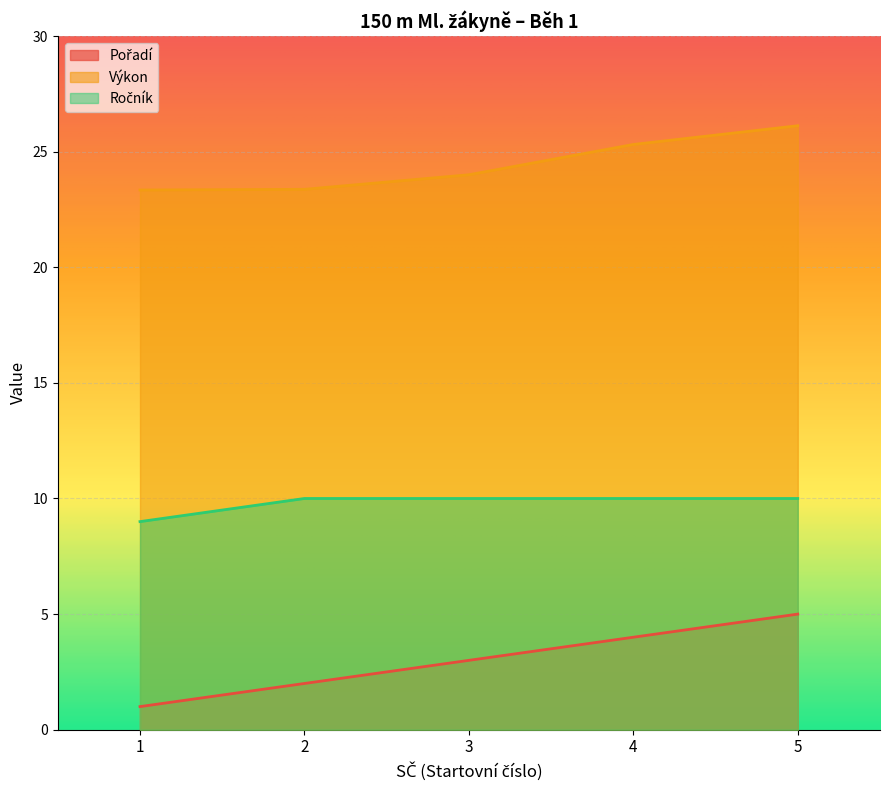

Which category has the lowest value in the Ročník series?

1